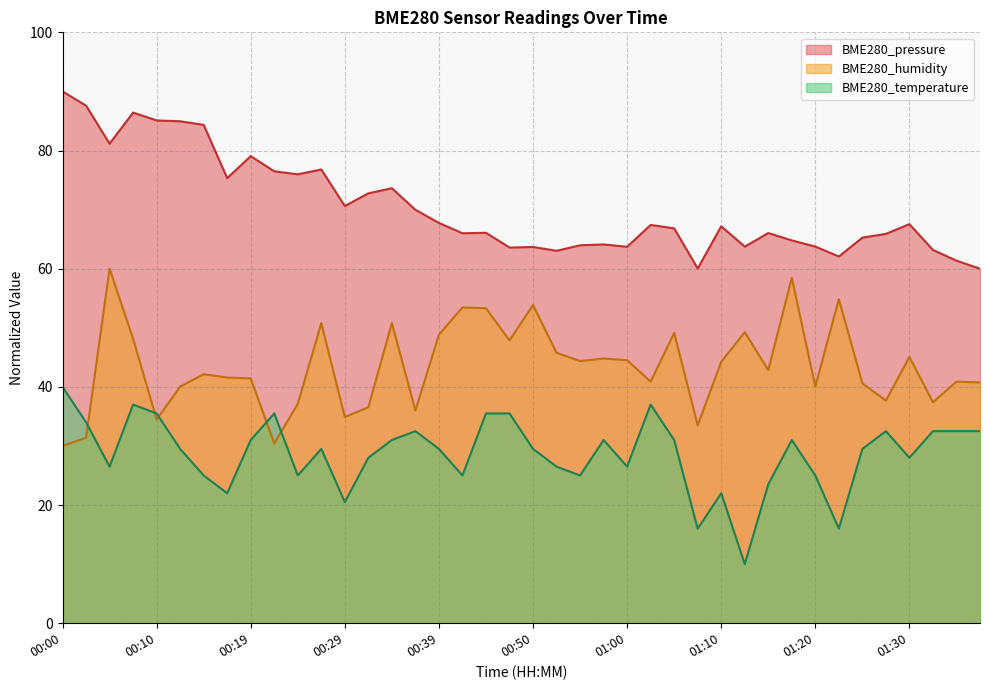

Rank the series by their maximum value, from lowest to highest.

BME280_temperature, BME280_humidity, BME280_pressure